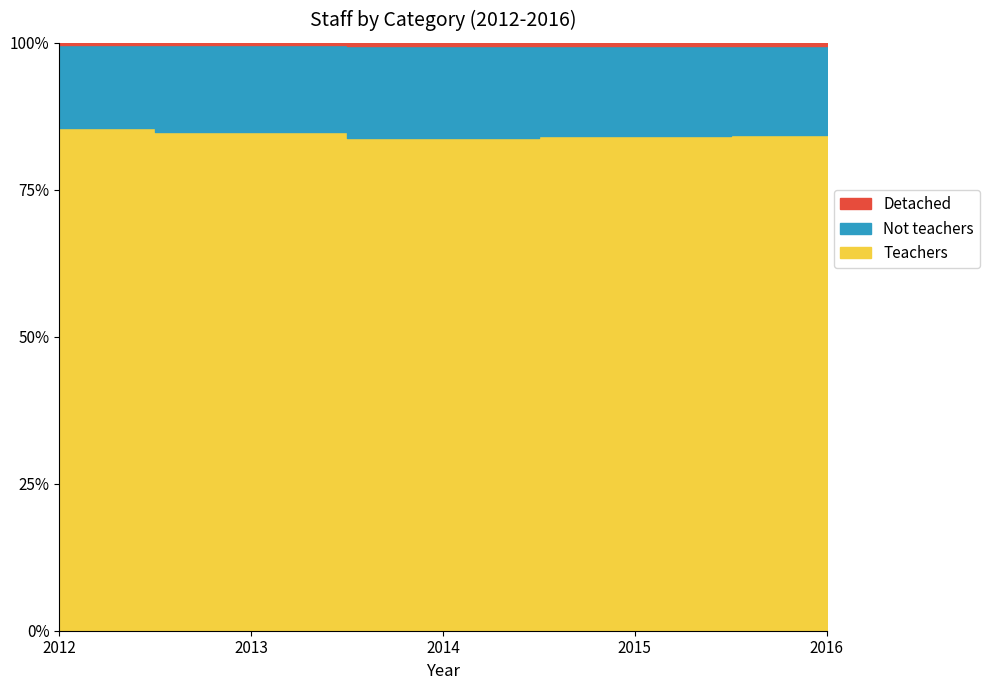

At how many categories does at least one series exceed 54558?

5